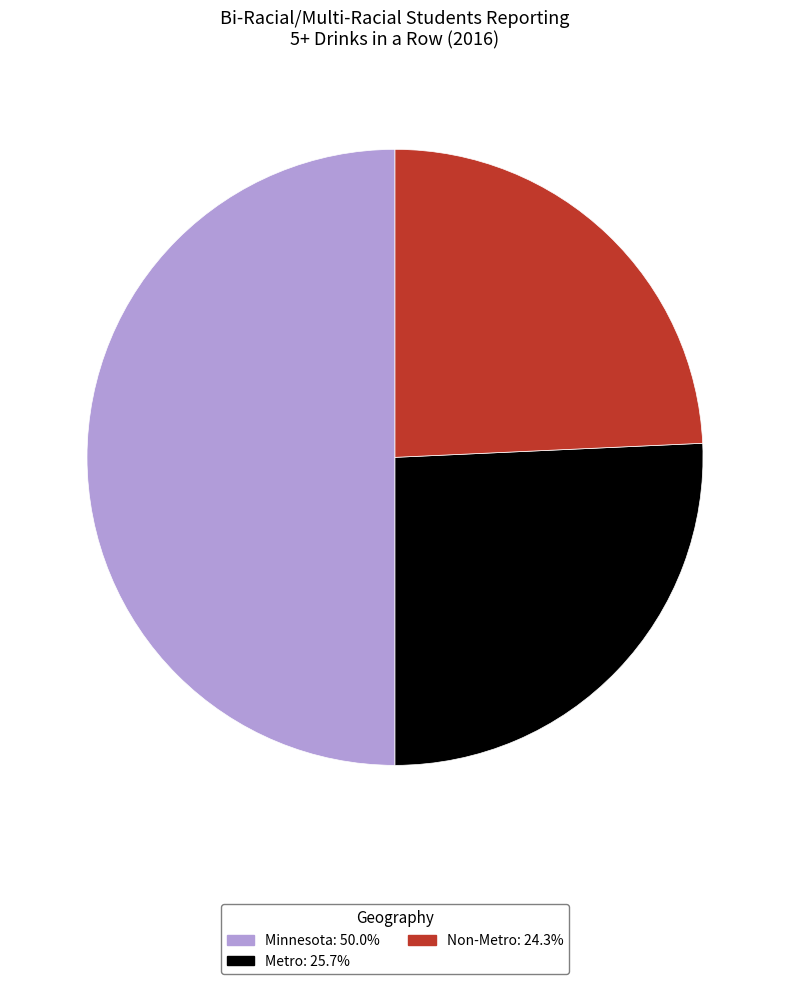

Approximately how many times larger is the value at Minnesota compared to Non-Metro?

2.1